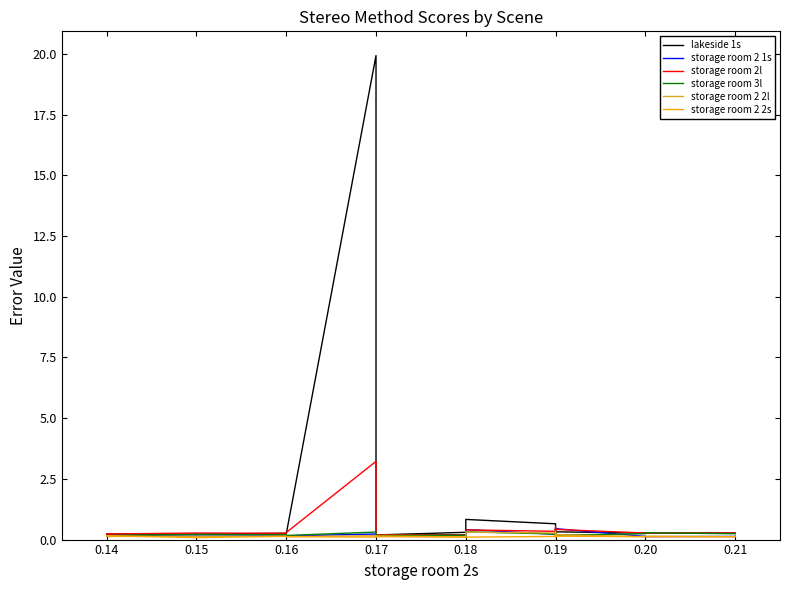

Between which two adjacent categories do storage room 2 2l and storage room 3l first intersect?

0.18 and 0.19